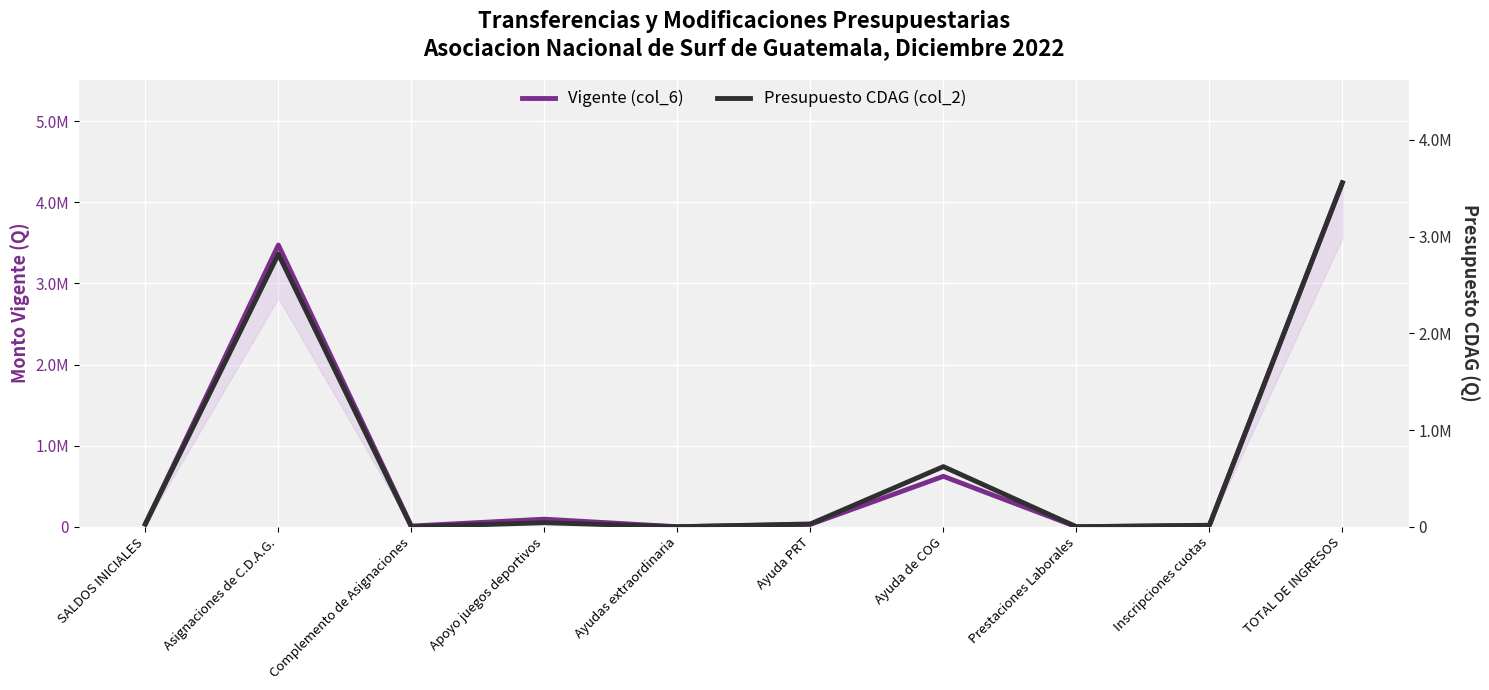

Which series has the largest range (max minus min)?

Vigente (col_6)